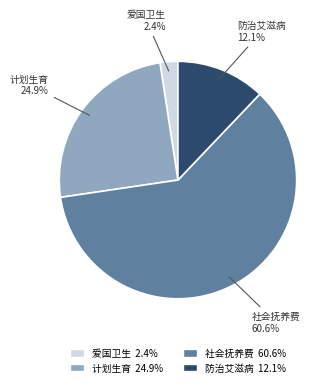

Between 爱国卫生 2.4% and 防治艾滋病 12.1%, which is larger?

防治艾滋病 12.1%